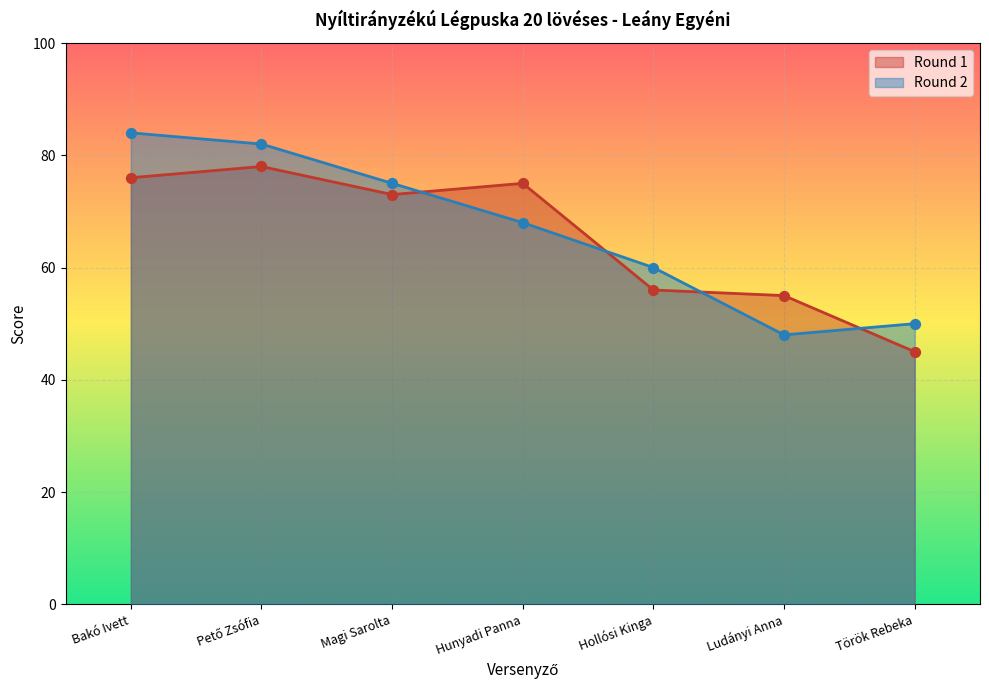

Is the value of Round 2 at Bakó Ivett greater than the value of Round 1 at Hunyadi Panna?

Yes